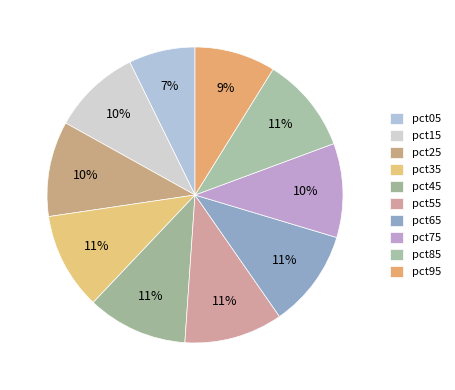

How much of the chart is everything except pct45?

89.0%